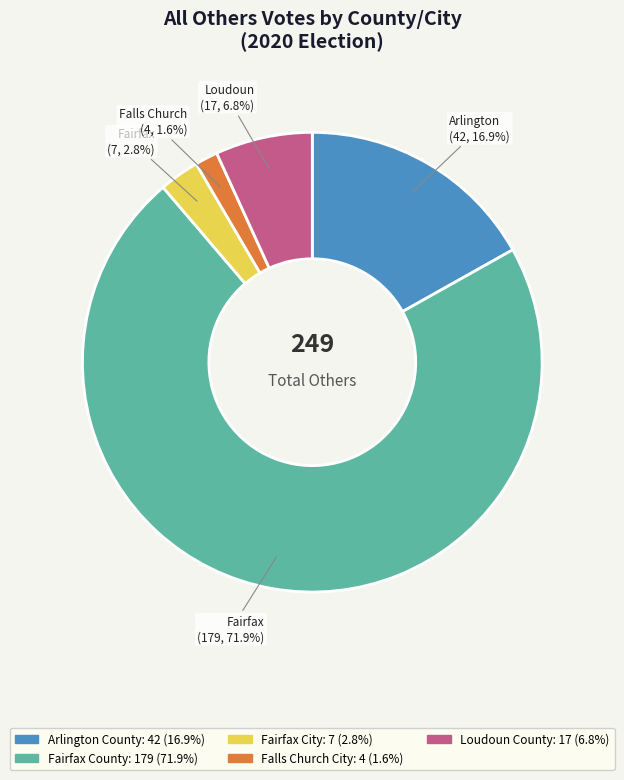

What percentage is the Loudoun County slice, to the nearest percent?

7%